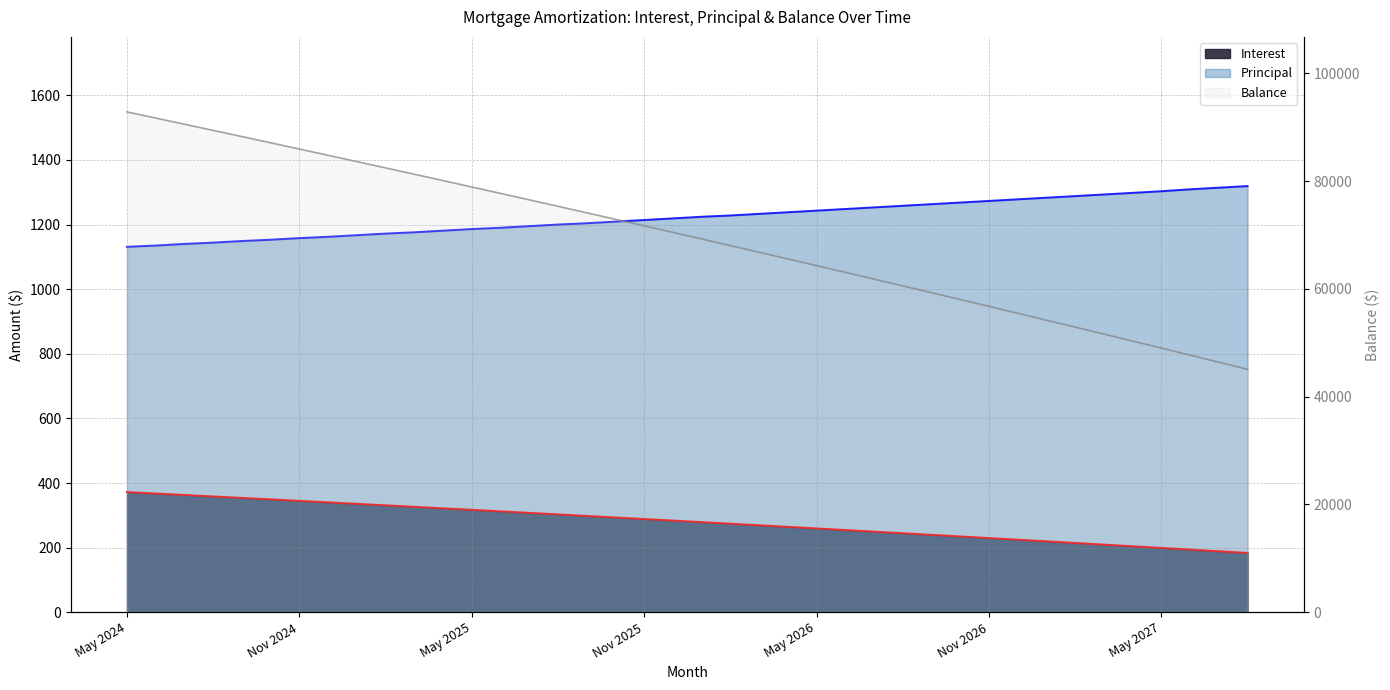

At Oct 2025, list the series in order from smallest to largest.

Interest, Principal, Balance